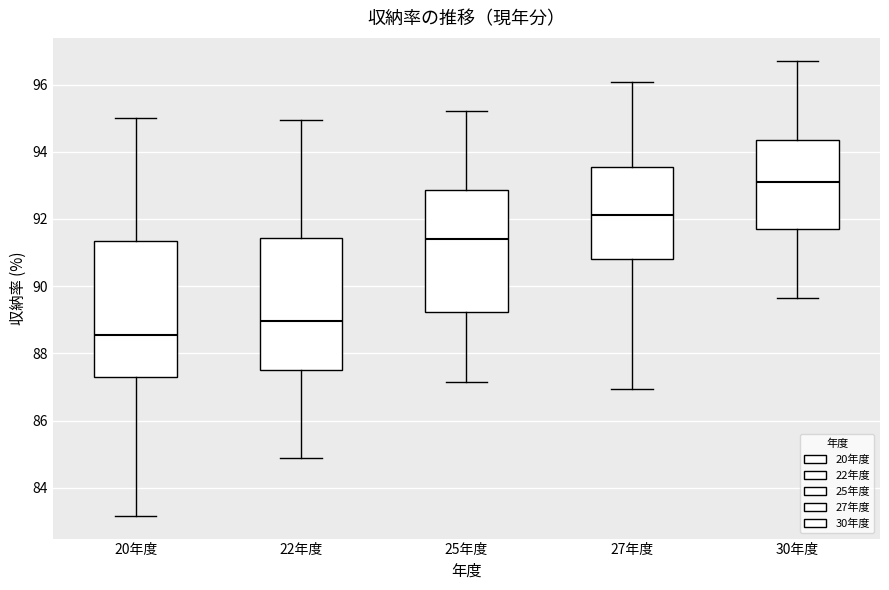

Reading left to right, read every box against the y-axis: the position of its median line, the range the box covers, and the ends of its whiskers. The values are not printed on the chart, so give them approximately, as read against the axis.

20年度: median 88.6, box 87.4 to 91.4, whiskers 83.2 to 95.0
22年度: median 89.0, box 87.6 to 91.4, whiskers 84.8 to 95.0
25年度: median 91.4, box 89.2 to 92.8, whiskers 87.2 to 95.2
27年度: median 92.2, box 90.8 to 93.6, whiskers 87.0 to 96.0
30年度: median 93.2, box 91.6 to 94.4, whiskers 89.6 to 96.8